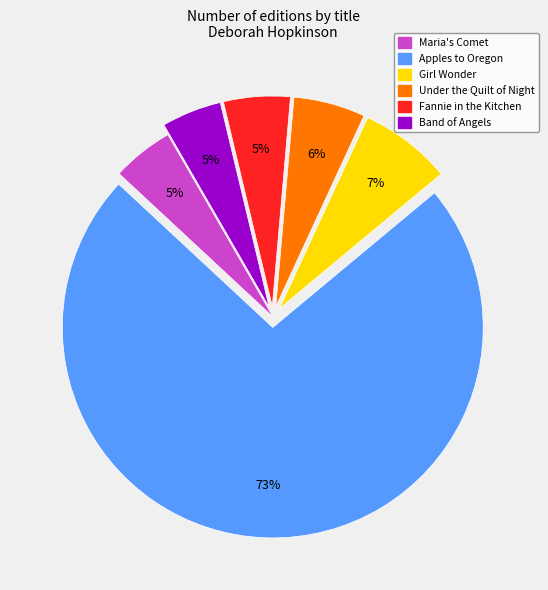

The Fannie in the Kitchen slice represents 5% of the pie. True or false?

True